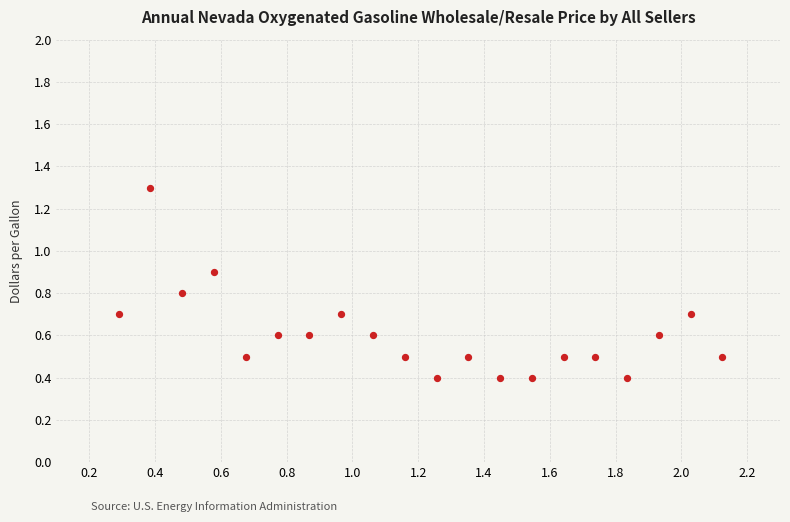

What is the range of Y values (max minus min)?

0.9